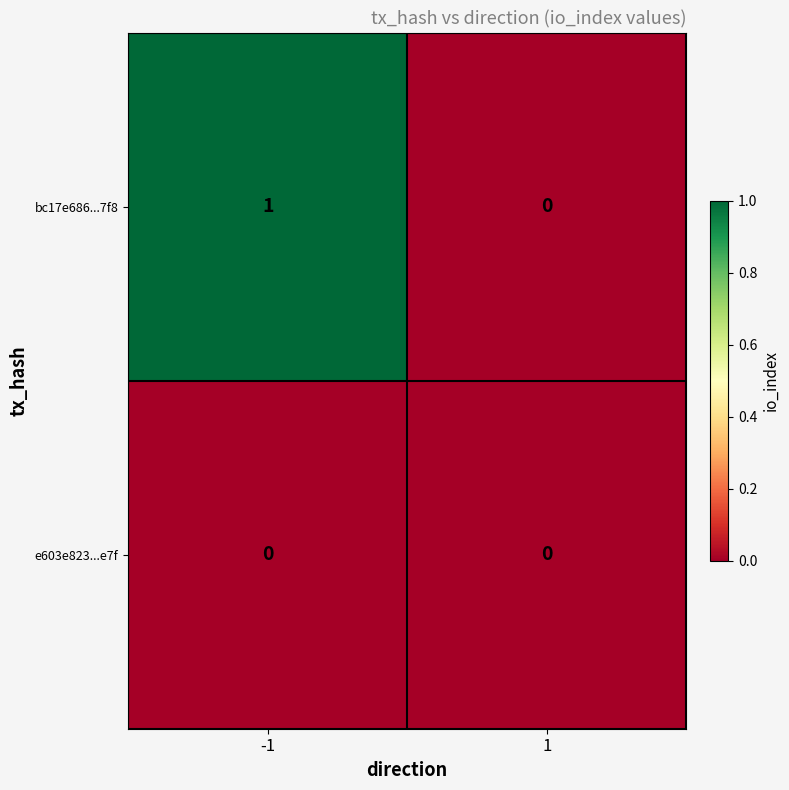

Which series has the largest total across all categories?

bc17e686...7f8